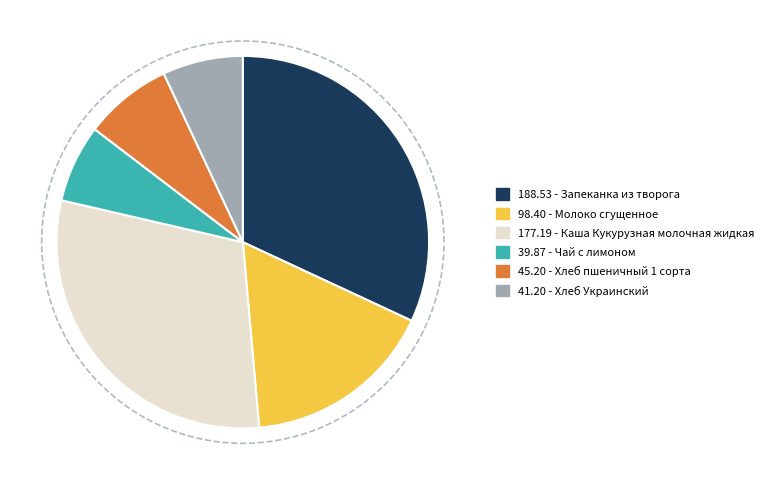

Which slice is the largest?

Запеканка из творога